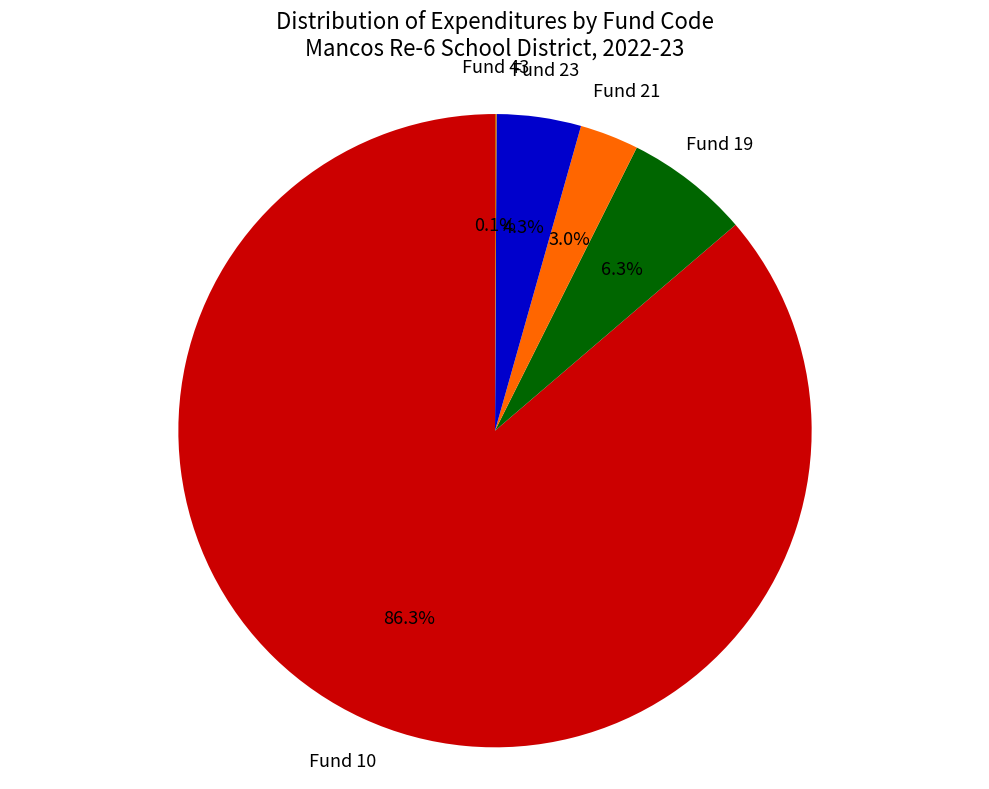

Which has a higher value, Fund 19 or Fund 23?

Fund 19